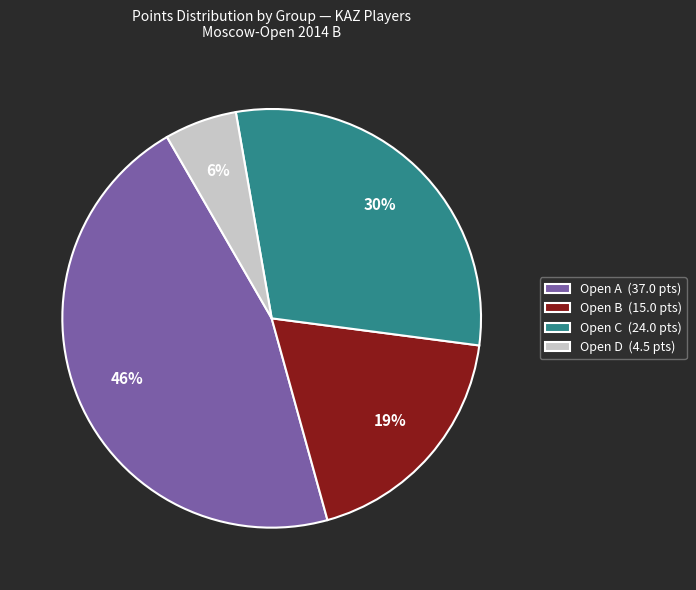

Which category has the biggest portion of the pie?

Open A